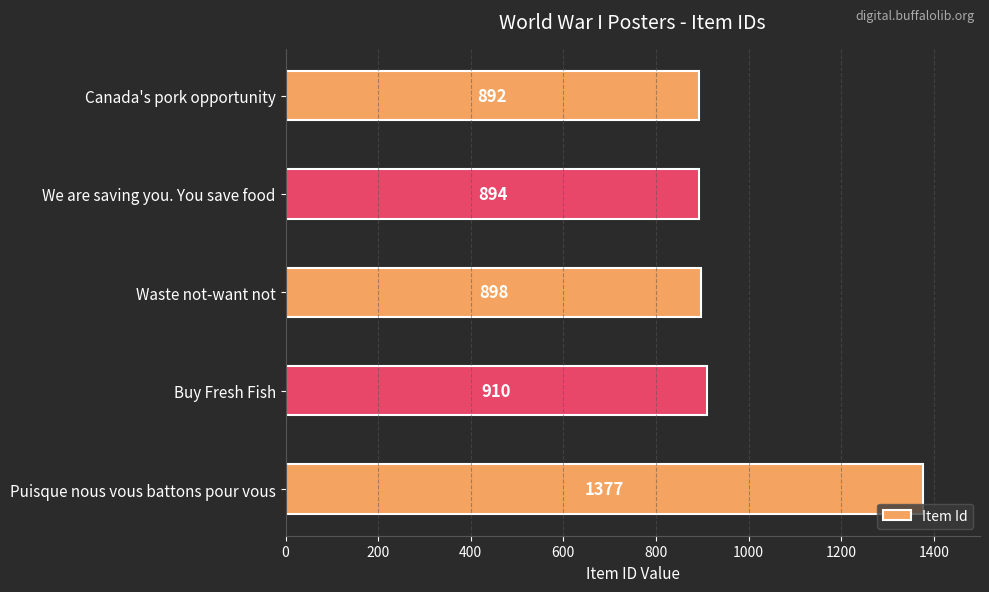

What is the difference between the values at Waste not-want not and Canada's pork opportunity?

6